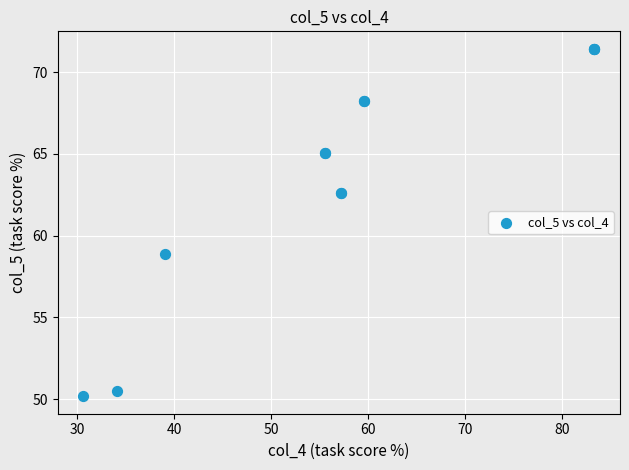

What Y value in the scatter plot is closest to 60?

58.9